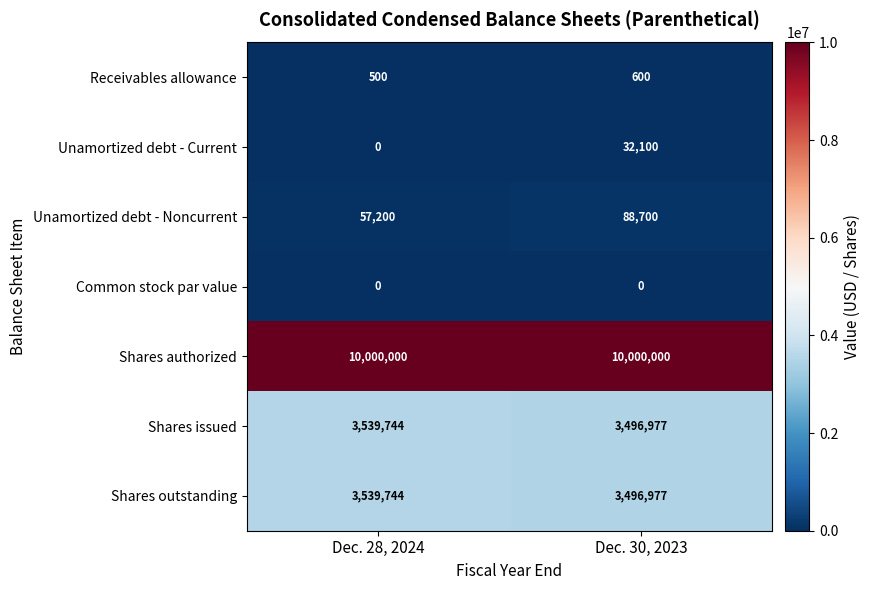

What is the minimum value for Shares outstanding?

3496977